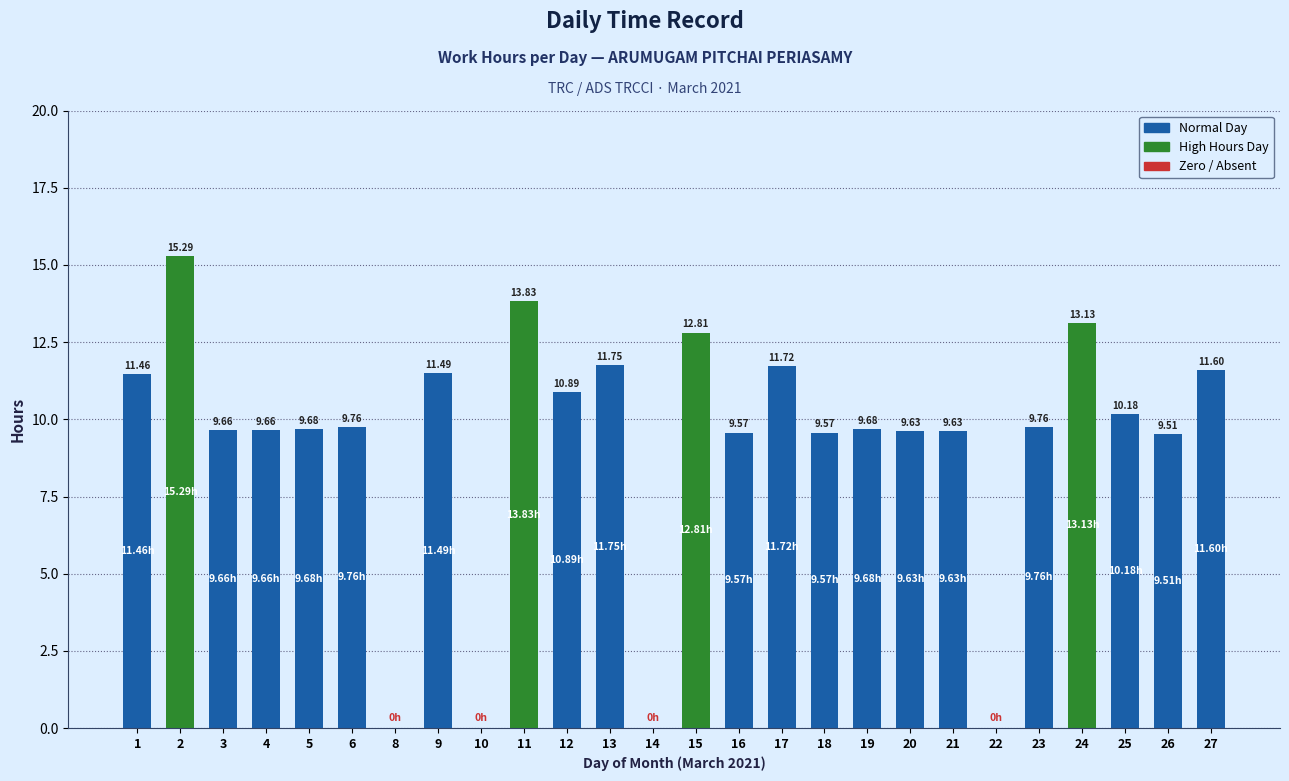

How many data points are above 9?

22